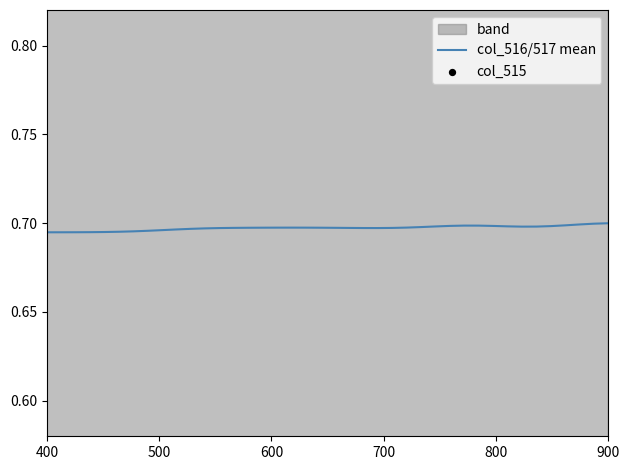

Is the value of col_516/517 mean at 8 greater than the value of col_515 at 23?

Yes